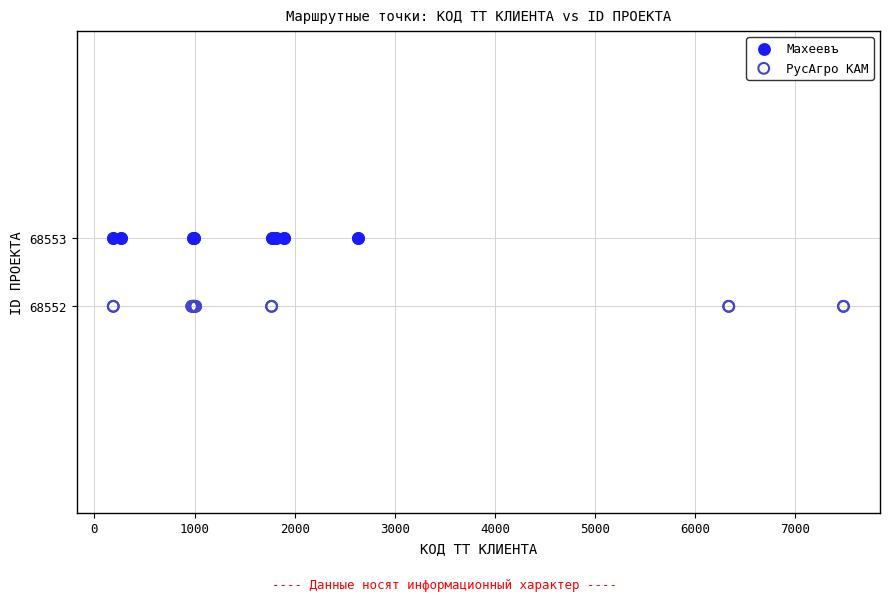

Which series contains the highest Y value?

Махеевъ